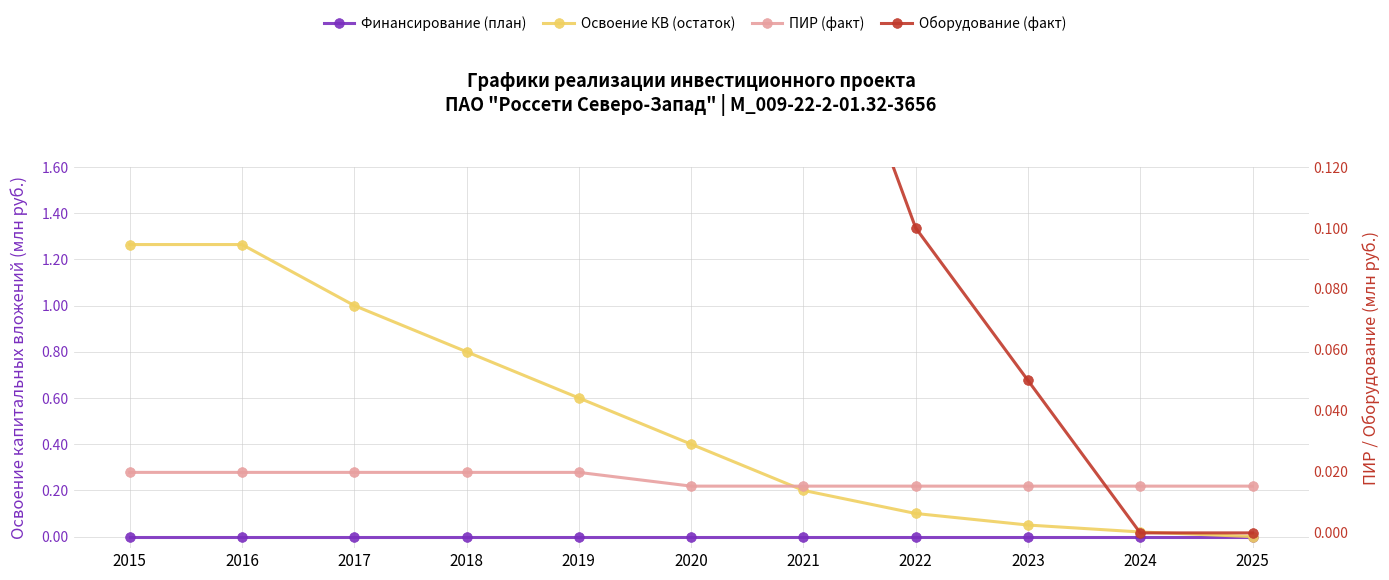

Reading left to right, transcribe all the data shown in this chart.

Финансирование (план): 2015=0.0	2016=0.0	2017=0.0	2018=0.0	2019=0.0	2020=0.0	2021=0.0	2022=0.0	2023=0.0	2024=0.0	2025=0.0
Освоение КВ (остаток): 2015=1.3	2016=1.3	2017=1.0	2018=0.8	2019=0.6	2020=0.4	2021=0.2	2022=0.1	2023=0.1	2024=0.0	2025=0.0
ПИР (факт): 2015=0.0	2016=0.0	2017=0.0	2018=0.0	2019=0.0	2020=0.0	2021=0.0	2022=0.0	2023=0.0	2024=0.0	2025=0.0
Оборудование (факт): 2015=1.0	2016=1.0	2017=0.9	2018=0.8	2019=0.6	2020=0.3	2021=0.2	2022=0.1	2023=0.1	2024=0.0	2025=0.0